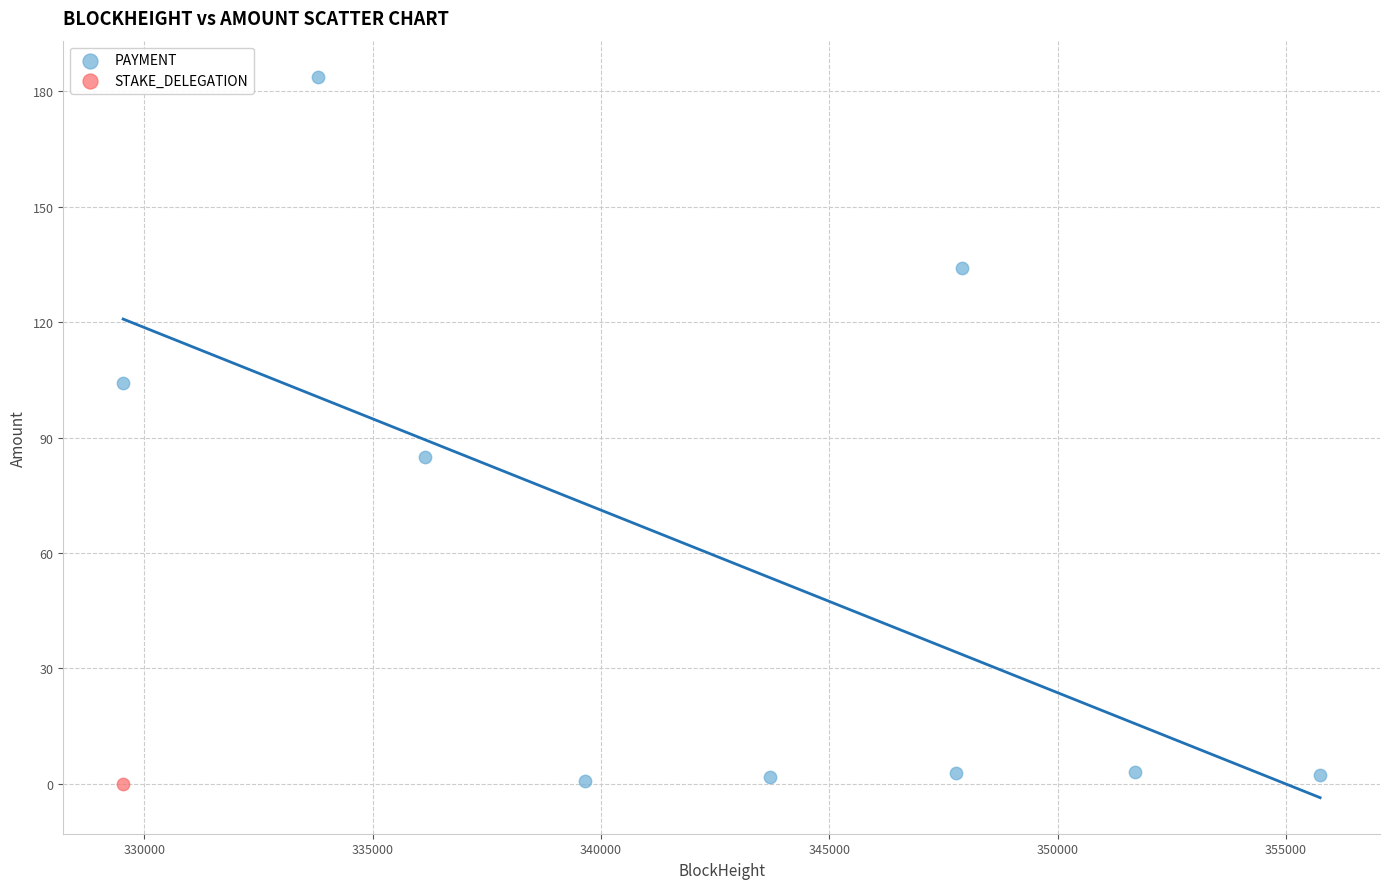

What are all the series names shown in the legend?

PAYMENT, STAKE_DELEGATION